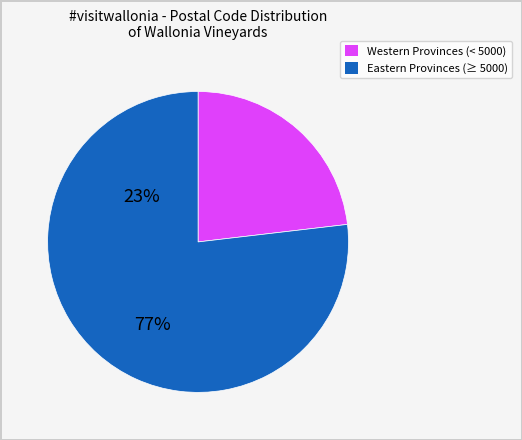

Does any single category account for the majority?

Yes